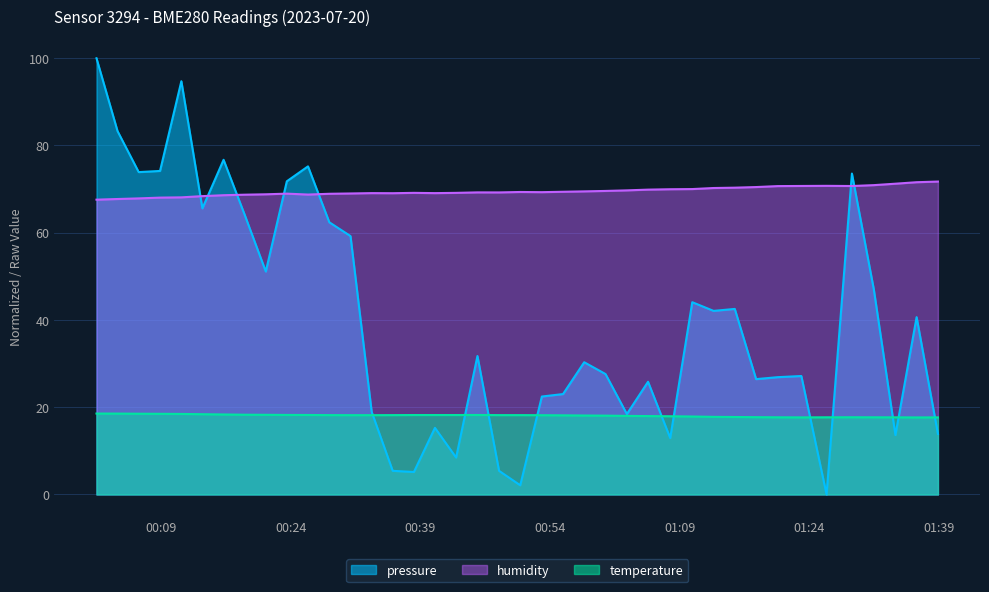

How many distinct data groups are displayed?

3